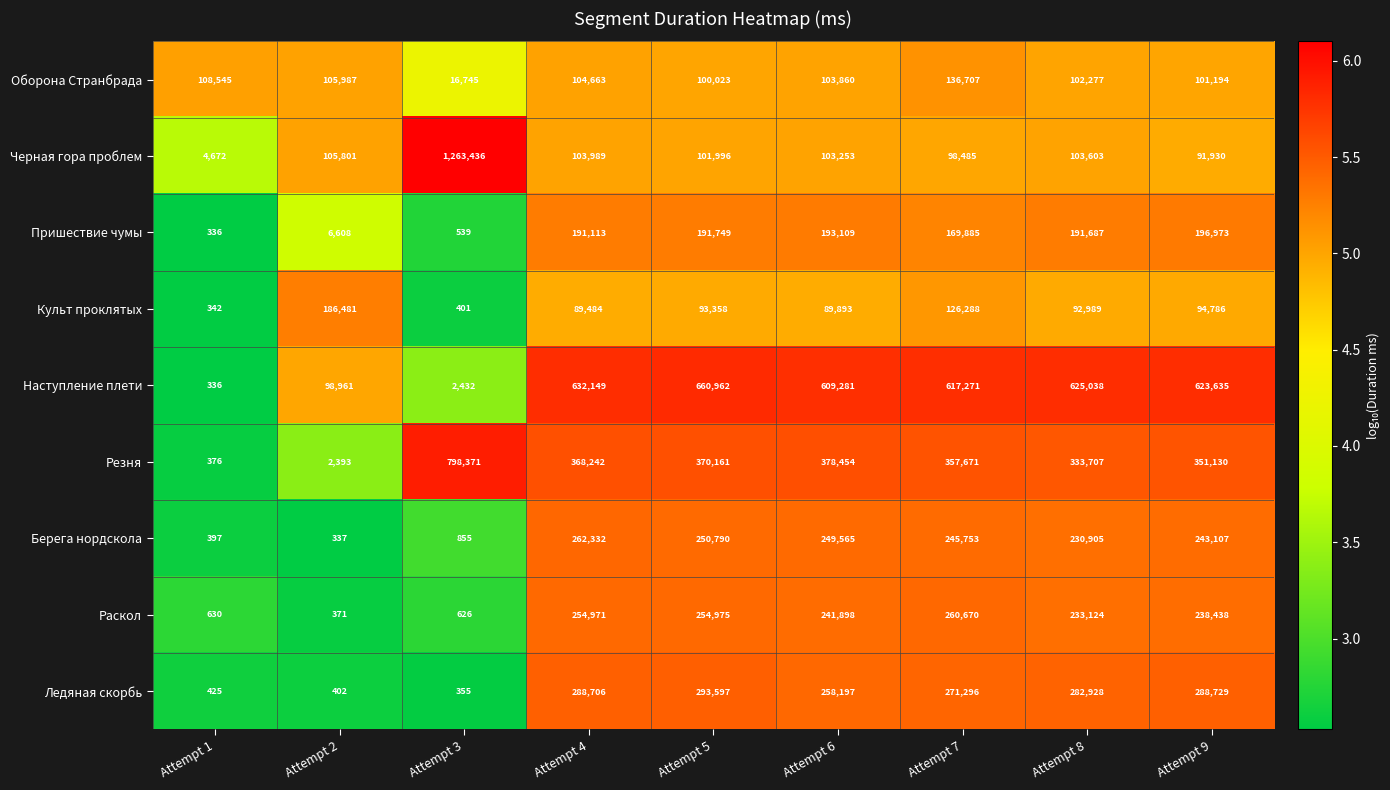

The value of Черная гора проблем at Attempt 6 is 103253. True or false?

True